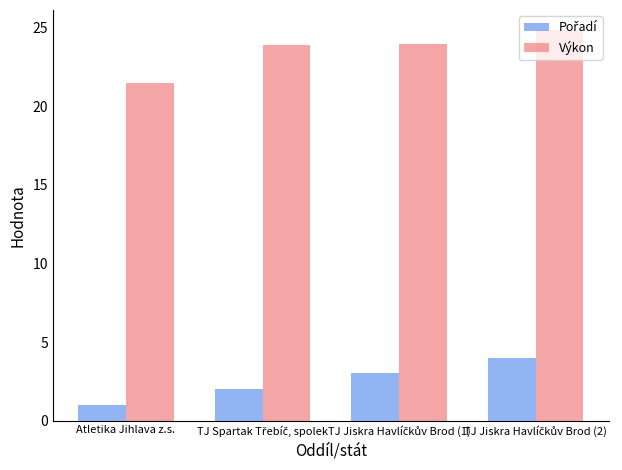

How many distinct data groups are displayed?

2